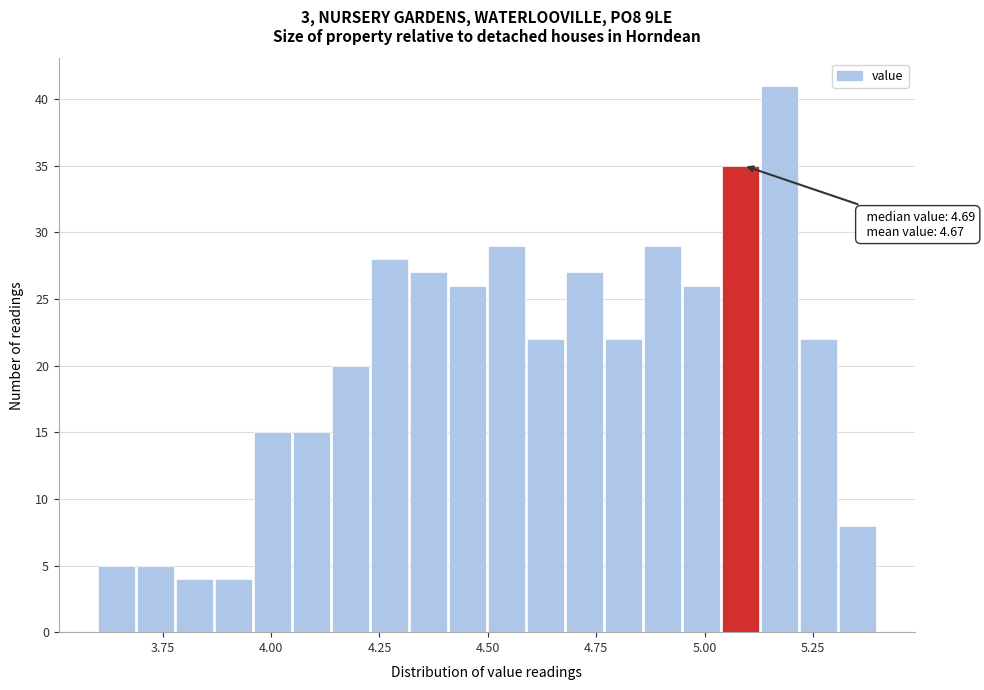

Read against the x-axis, roughly where is the centre of the tallest bar?

5.15